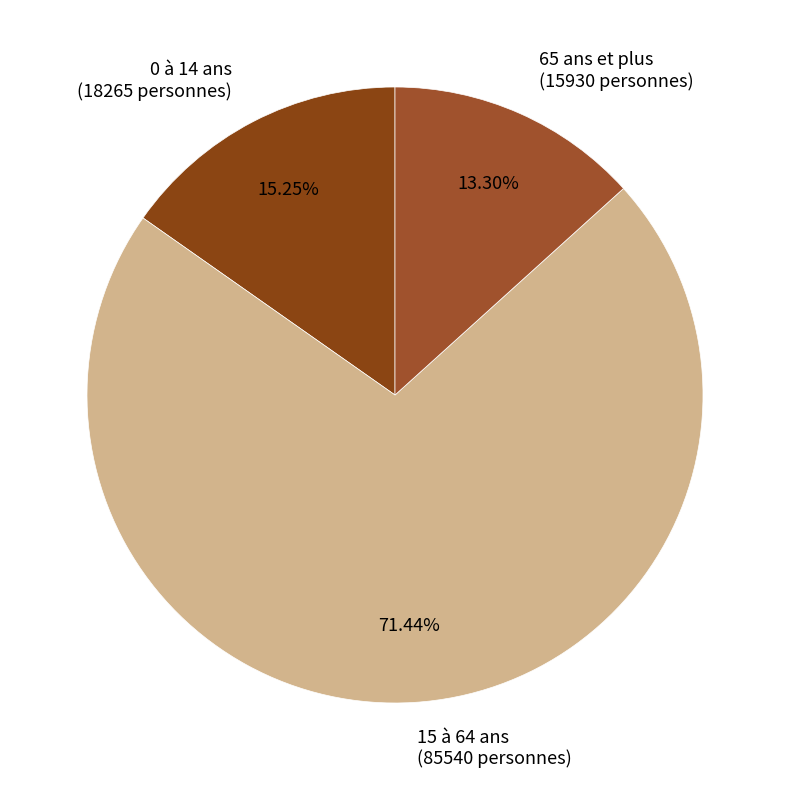

What portion of the pie excludes 15 à 64 ans?

28.6%